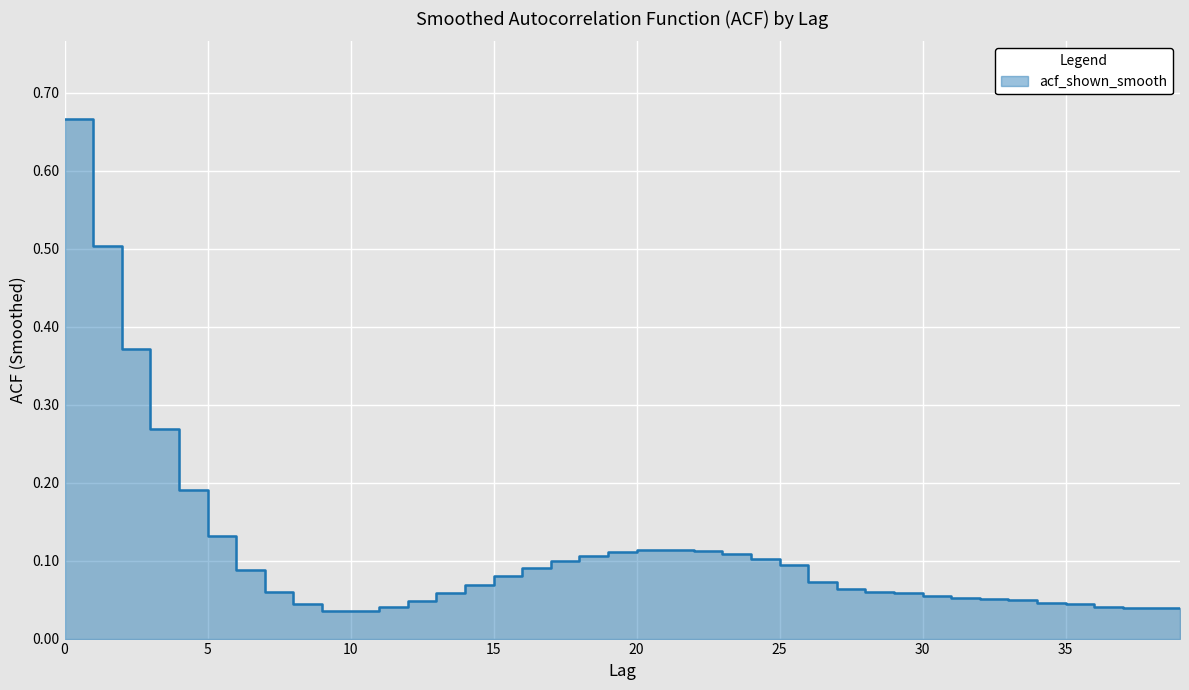

At which category does the data reach its first local peak?

21